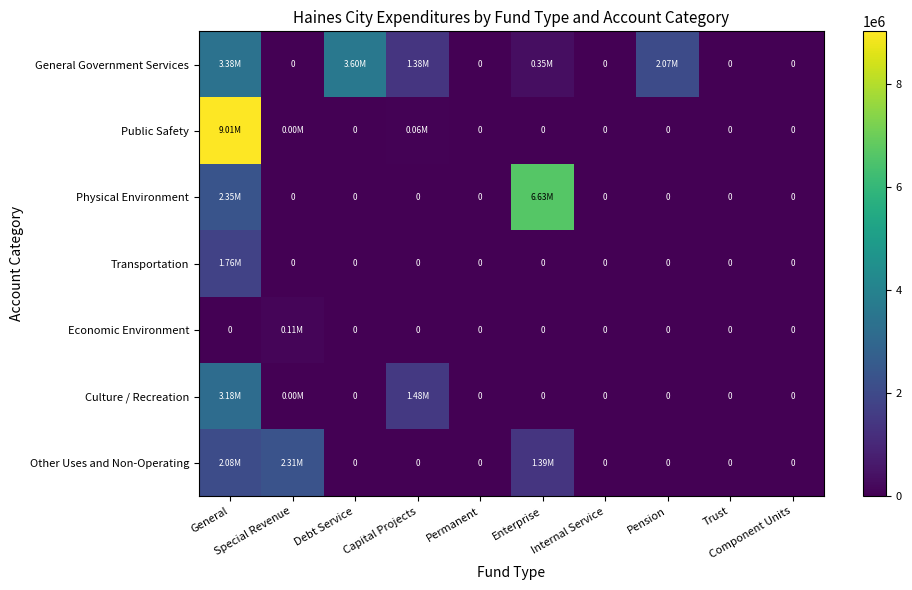

Is it true that Economic Environment equals -38420 at General?

False